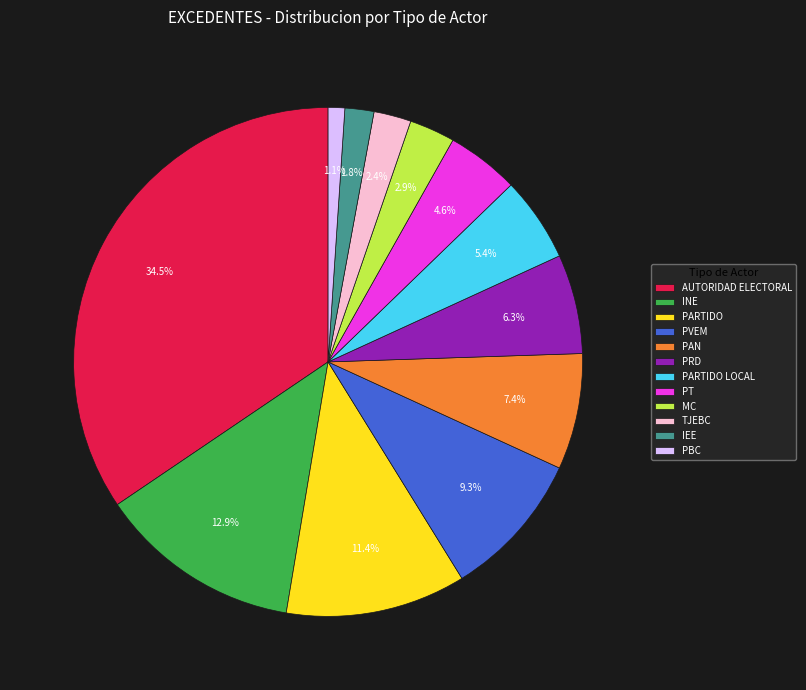

Between PRD and IEE, which is larger?

PRD